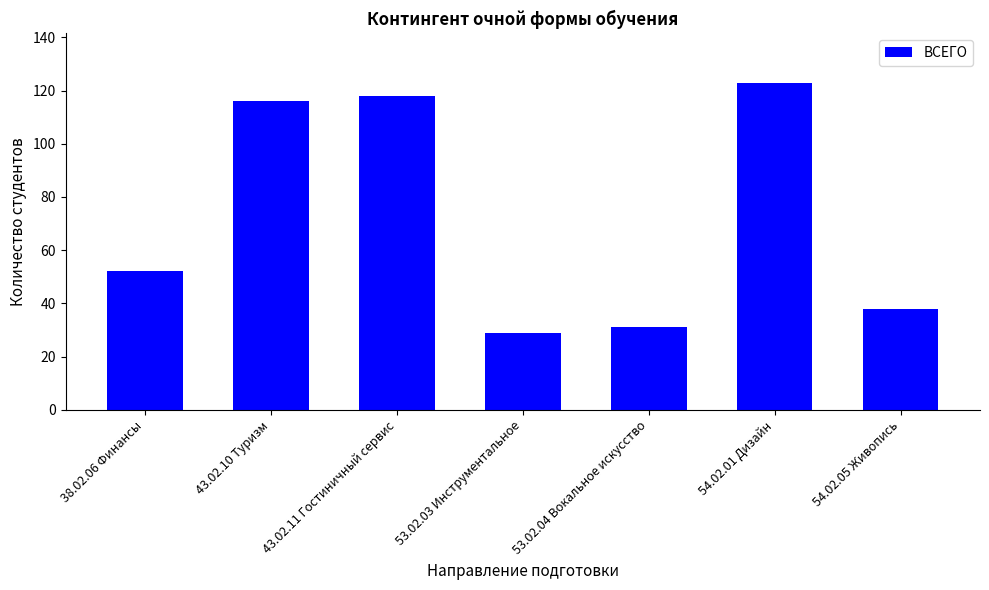

What is the ratio of the value at 54.02.05 Живопись to the value at 43.02.10 Туризм?

0.3